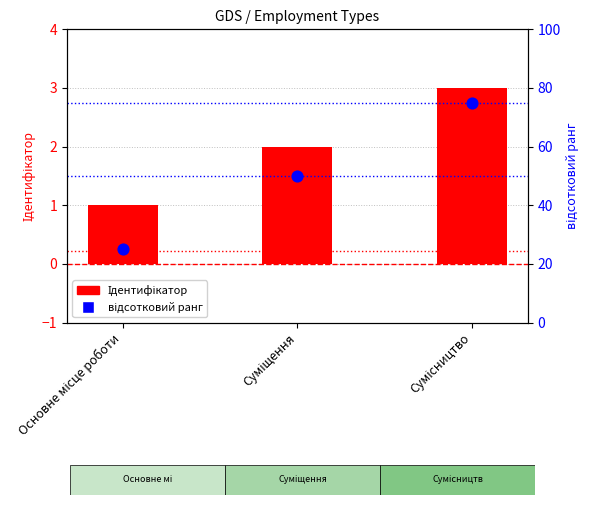

Which series contains the lowest Y value?

Ідентифікатор